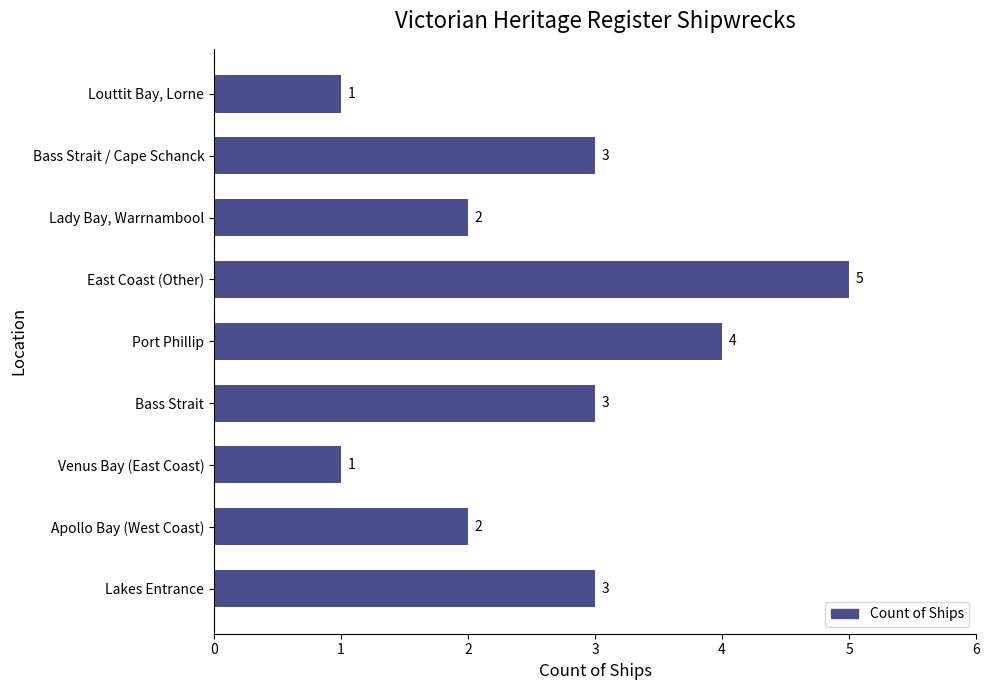

The value at Bass Strait / Cape Schanck is 4. True or false?

False